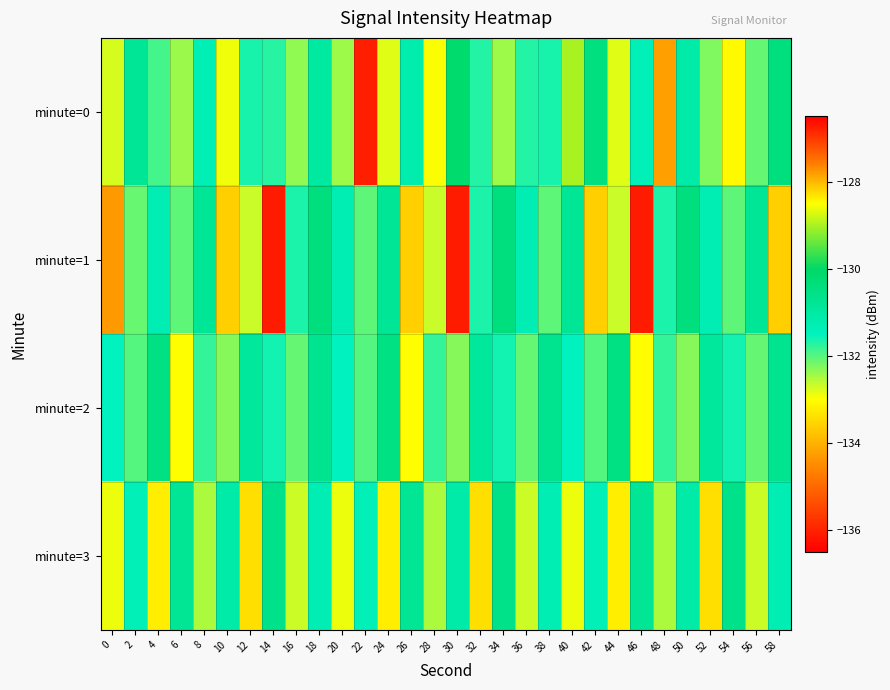

Rank the series at 32 from highest to lowest value.

minute=2, minute=1, minute=0, minute=3